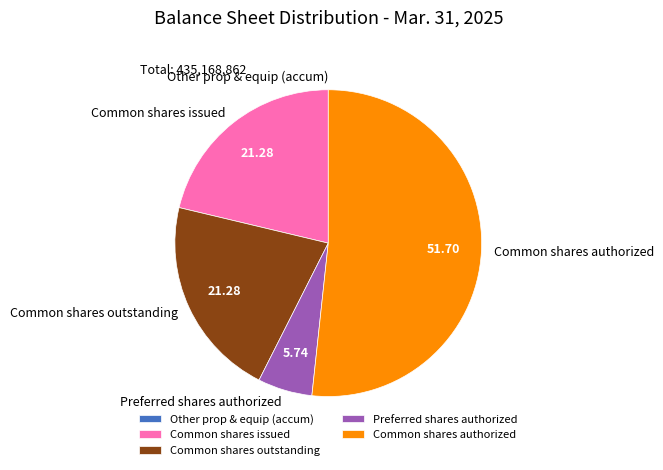

Do Common shares authorized and Common shares issued together represent more than half of the pie?

Yes